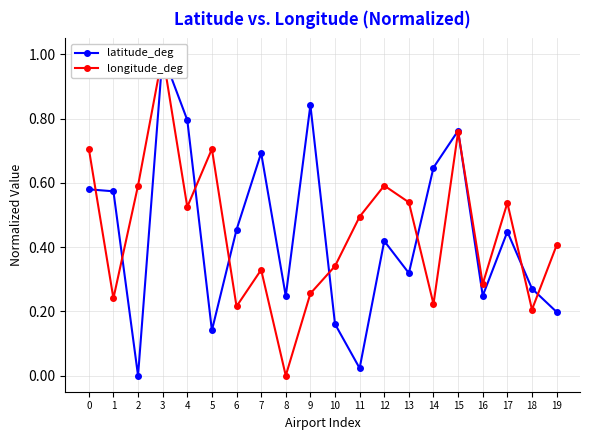

What is the spread (max minus min) of values at 9?

0.6